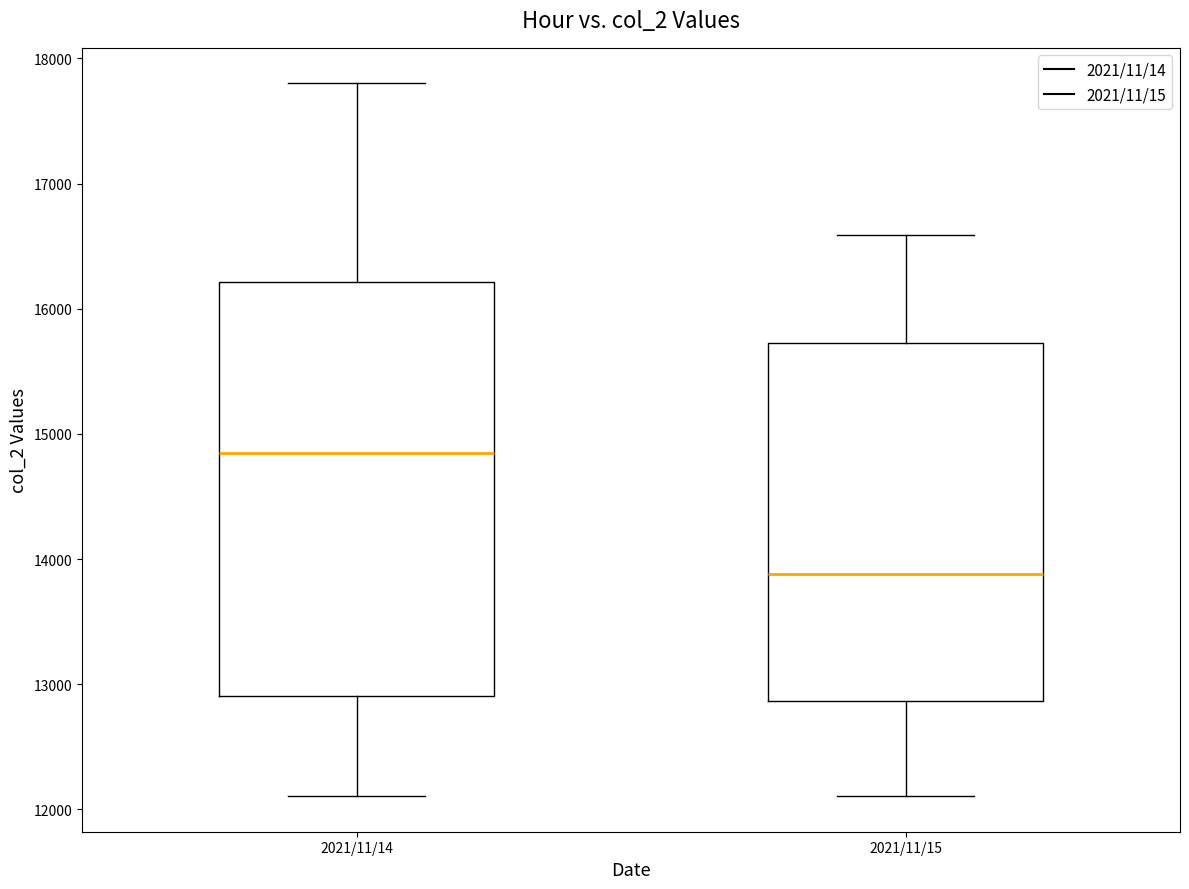

Which box is the tallest, from its lower edge to its upper edge?

2021/11/14